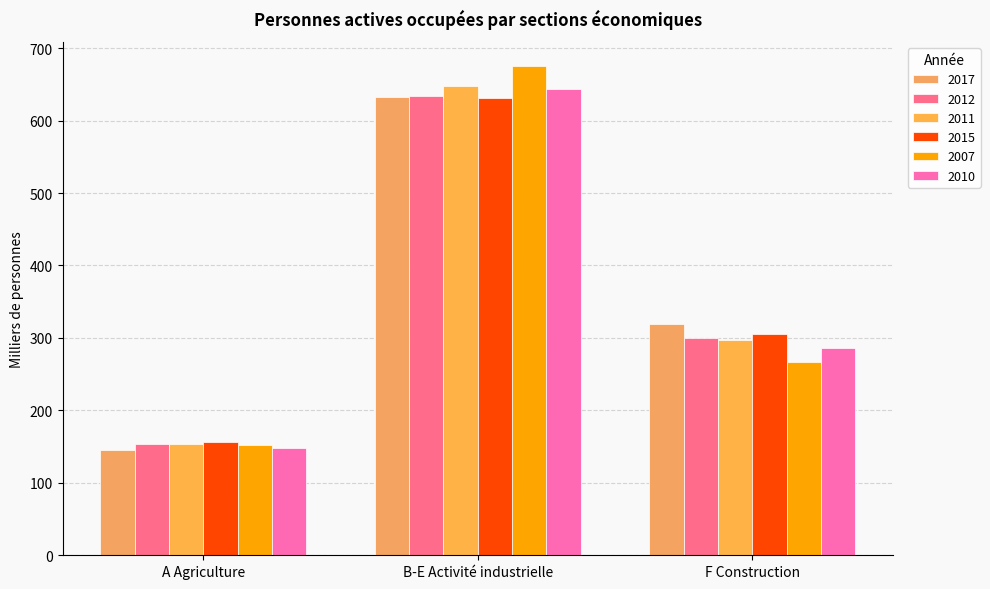

At which label does 2012 reach its minimum?

A Agriculture